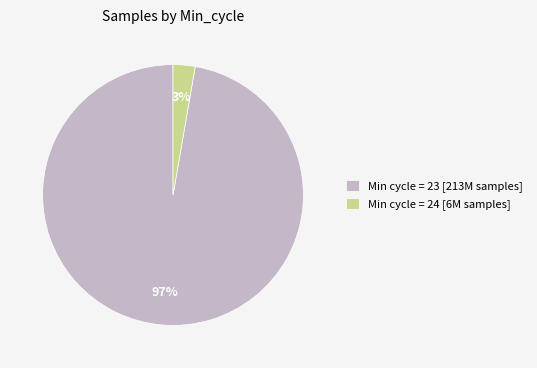

What is the largest slice in the pie chart?

Min cycle = 23 [213M samples]